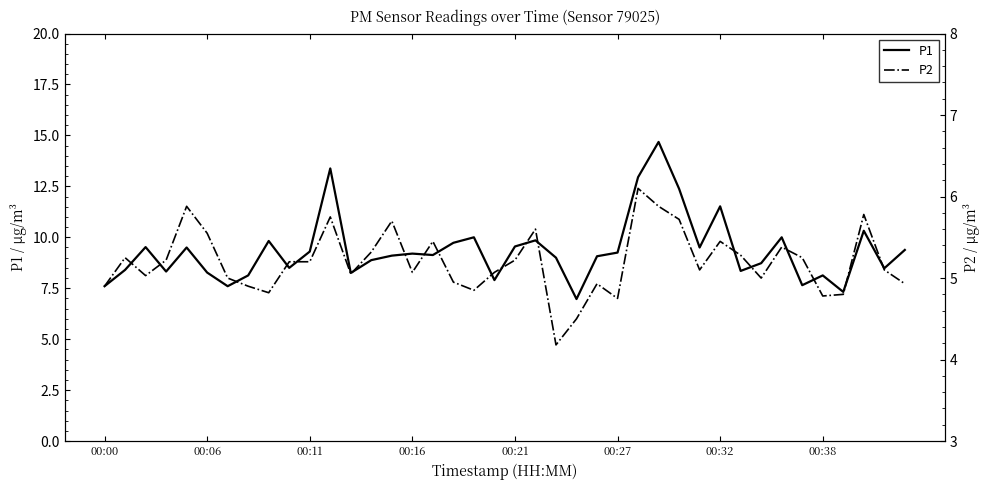

What is the minimum value for P1?

7.0